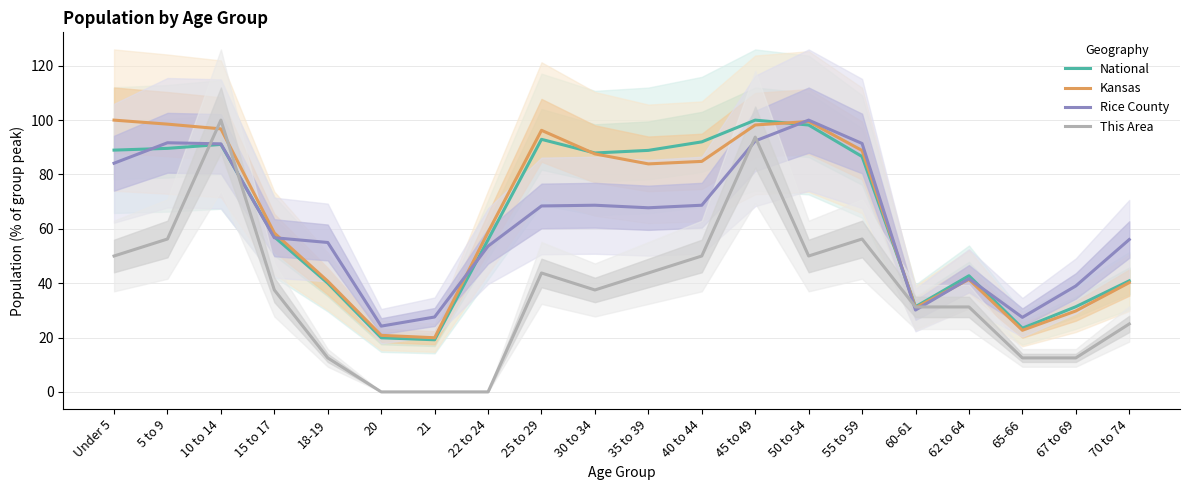

How many lines are shown in the chart?

4